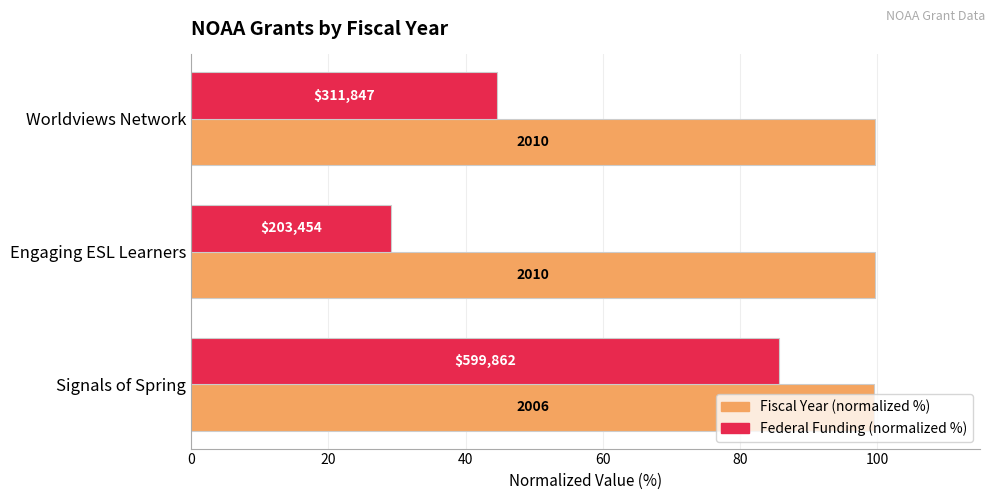

What are all the series names shown in the legend?

Fiscal Year (normalized %), Federal Funding (normalized %)